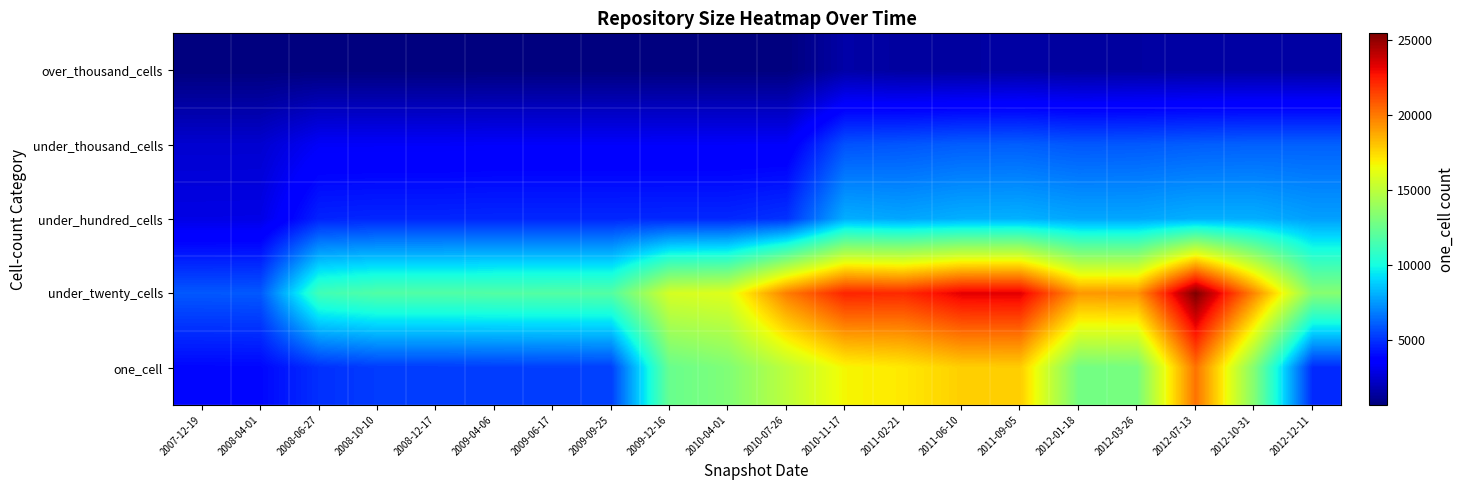

What is the minimum value shown in the chart?

704